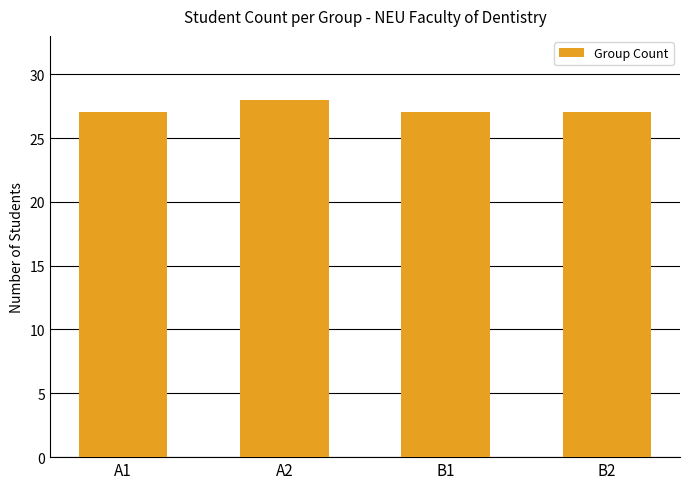

Does the chart contain any negative values?

No